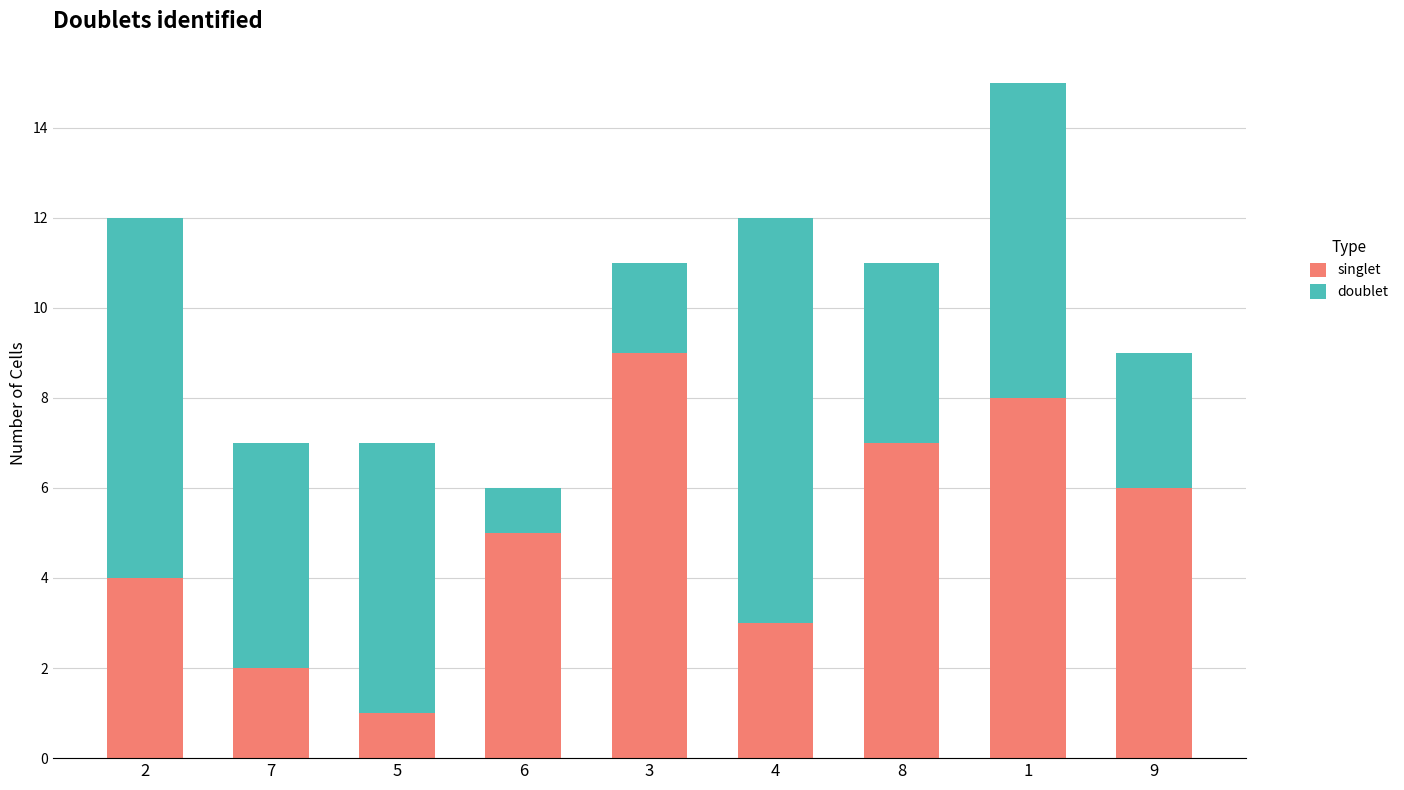

What is the maximum value for singlet?

9